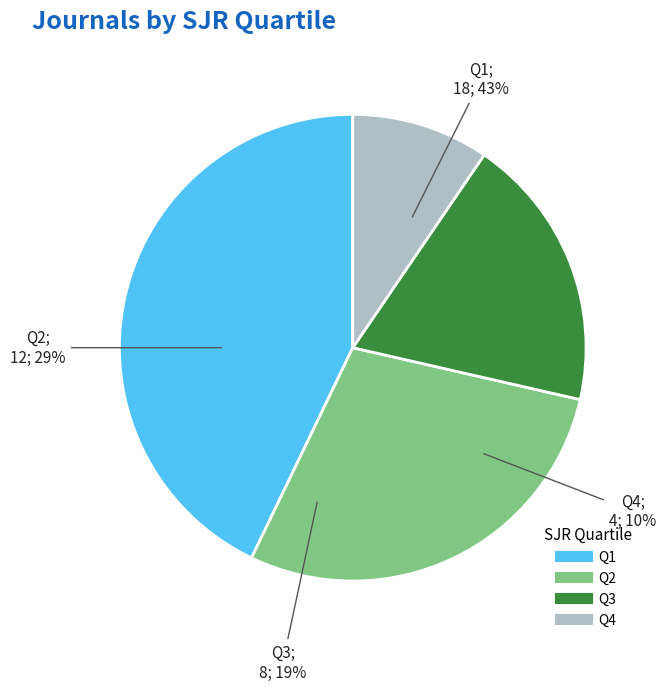

Combined, do Q2 and Q3 account for over 50%?

No